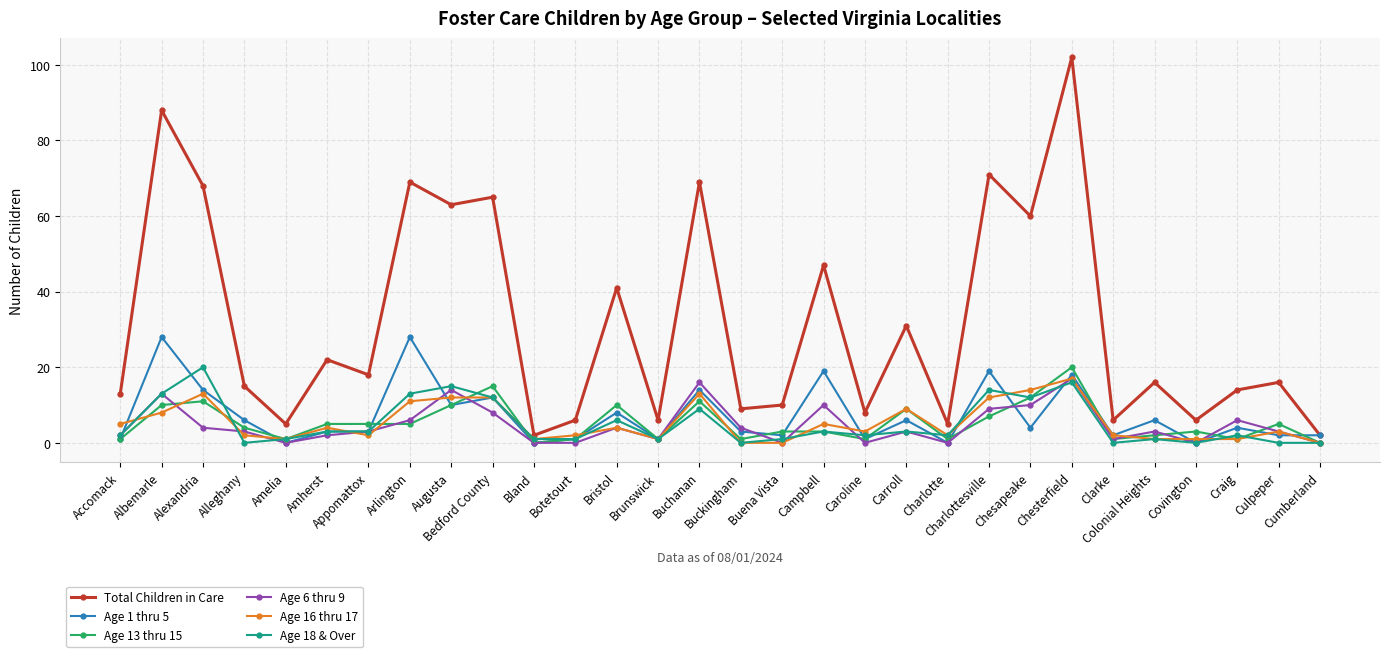

What is the difference between the maximum and minimum values in the Total Children in Care series?

100